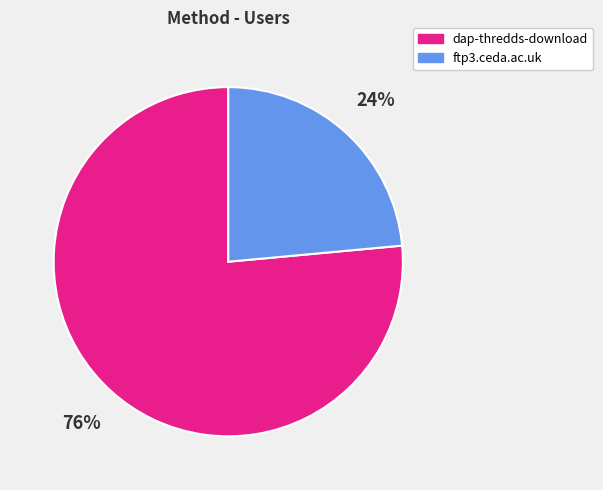

Which category has the biggest portion of the pie?

dap-thredds-download